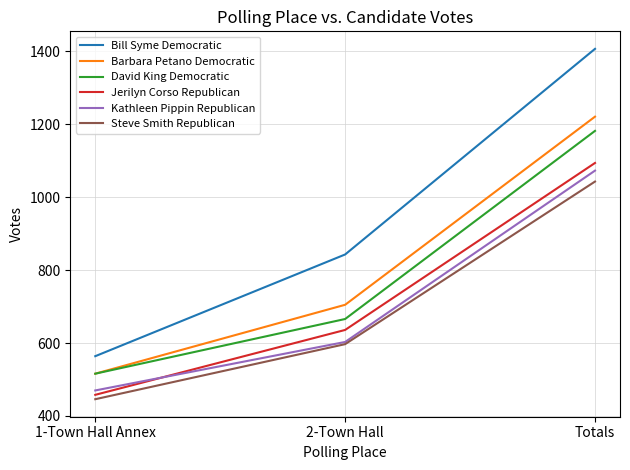

What is the total value across all series at 2-Town Hall?

4050